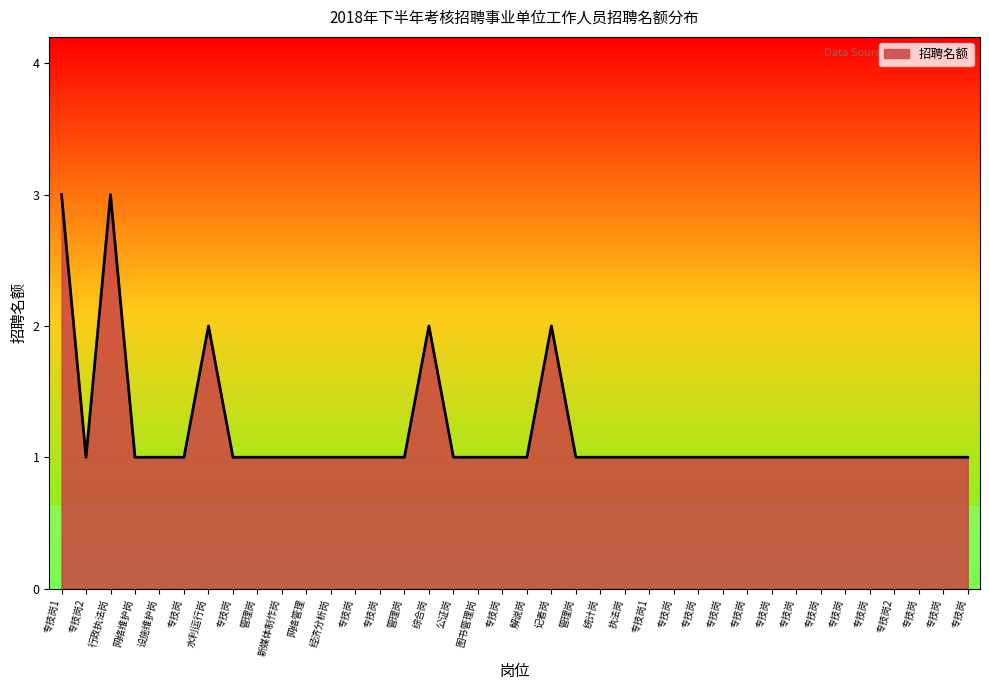

Does the chart display data point markers on the line(s)?

No